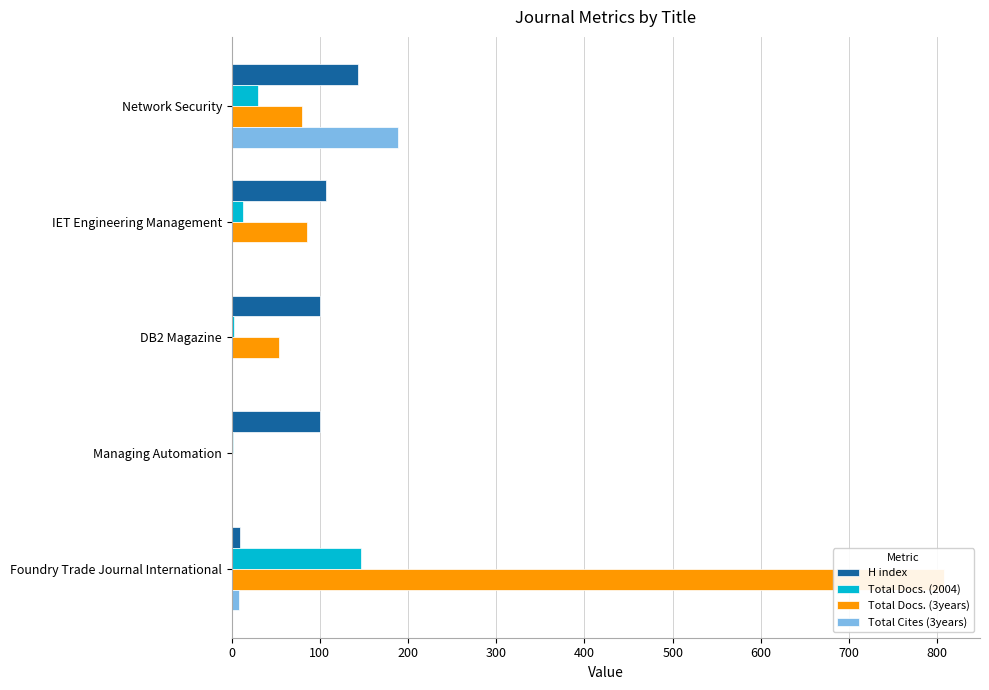

What is the sum of the H index values at Managing Automation and IET Engineering Management?

207